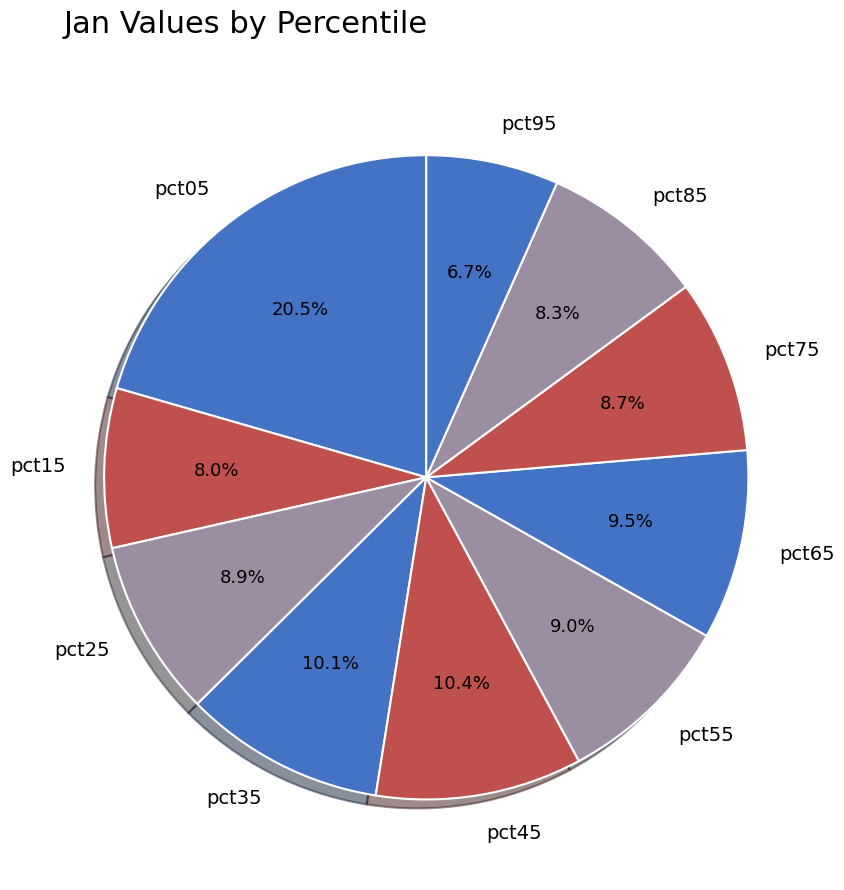

What percentage is the pct75 slice, to the nearest percent?

9%